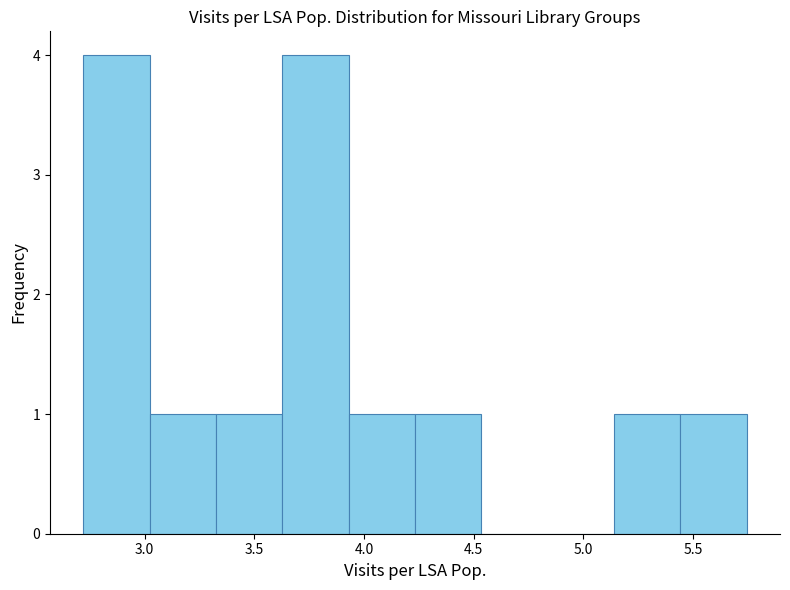

How tall is the bar that spans 2.70 to 3.00 on the x-axis? Neither the bar edges nor the heights are printed on the chart, so give them approximately, as read against the axes.

4